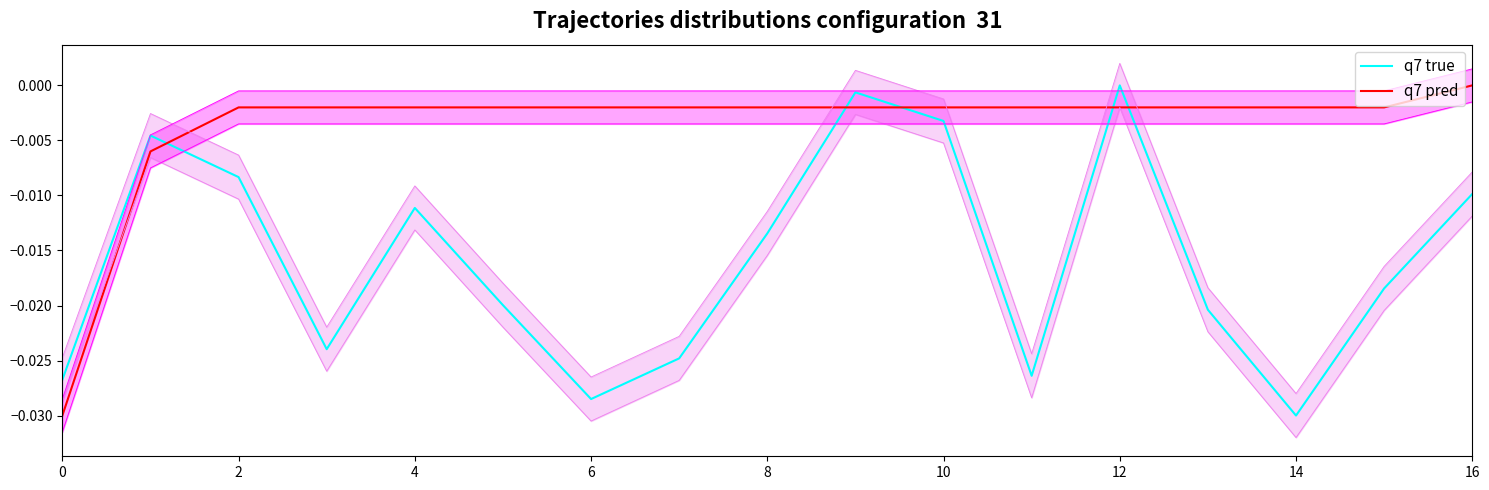

How many intersections are there between q7 true and q7 pred?

5